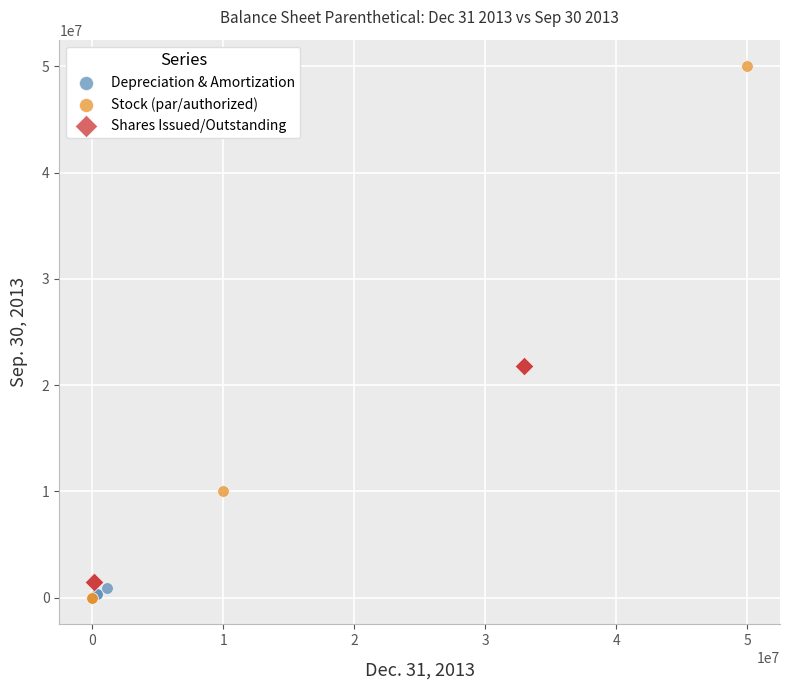

Which series has the widest spread of Y values?

Stock (par/authorized)